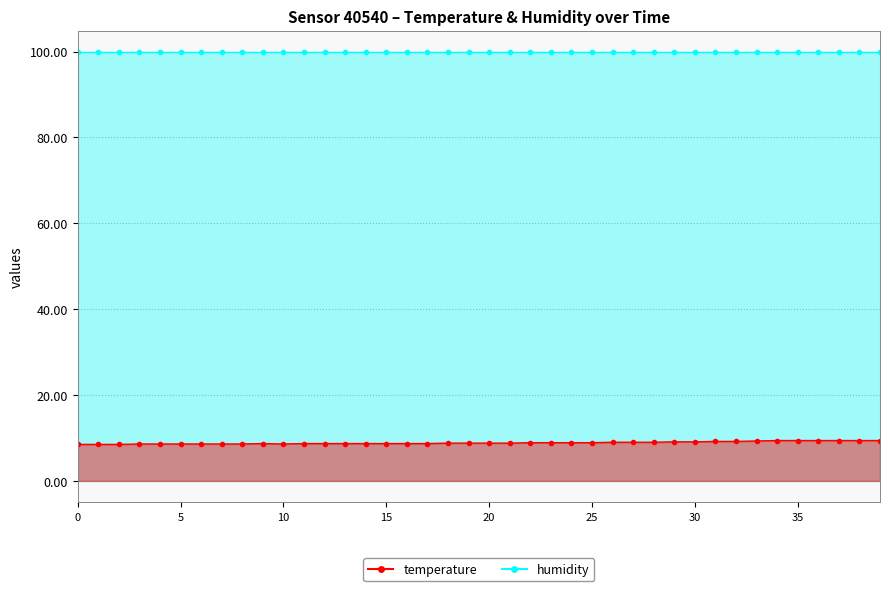

What is the approximate value at 0?

8.5